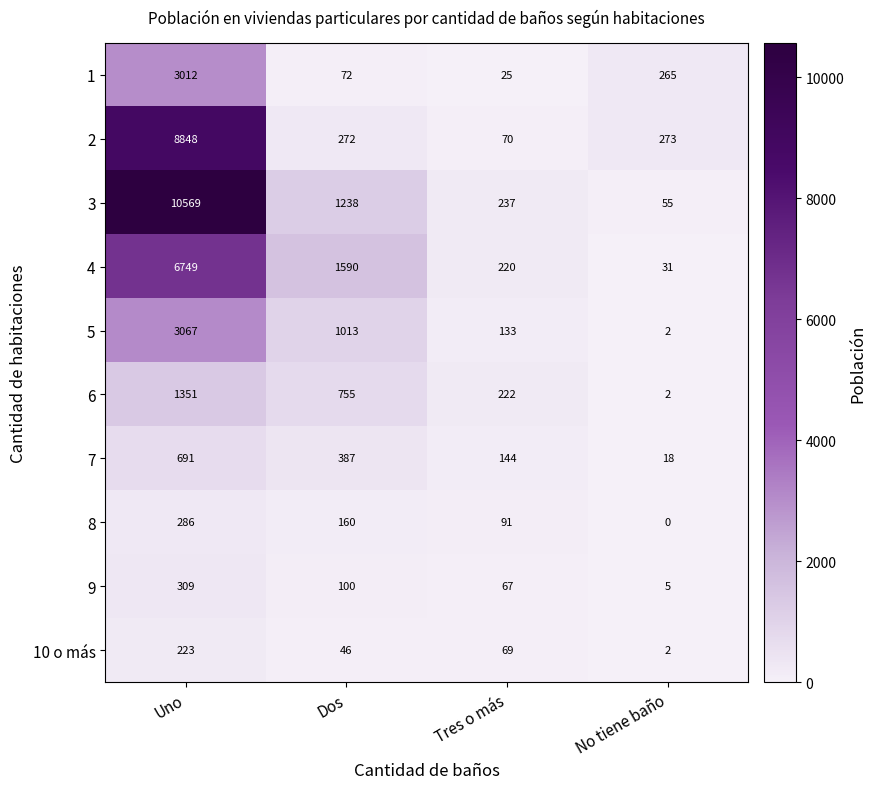

Between Uno and Dos, which series saw the biggest shift?

3